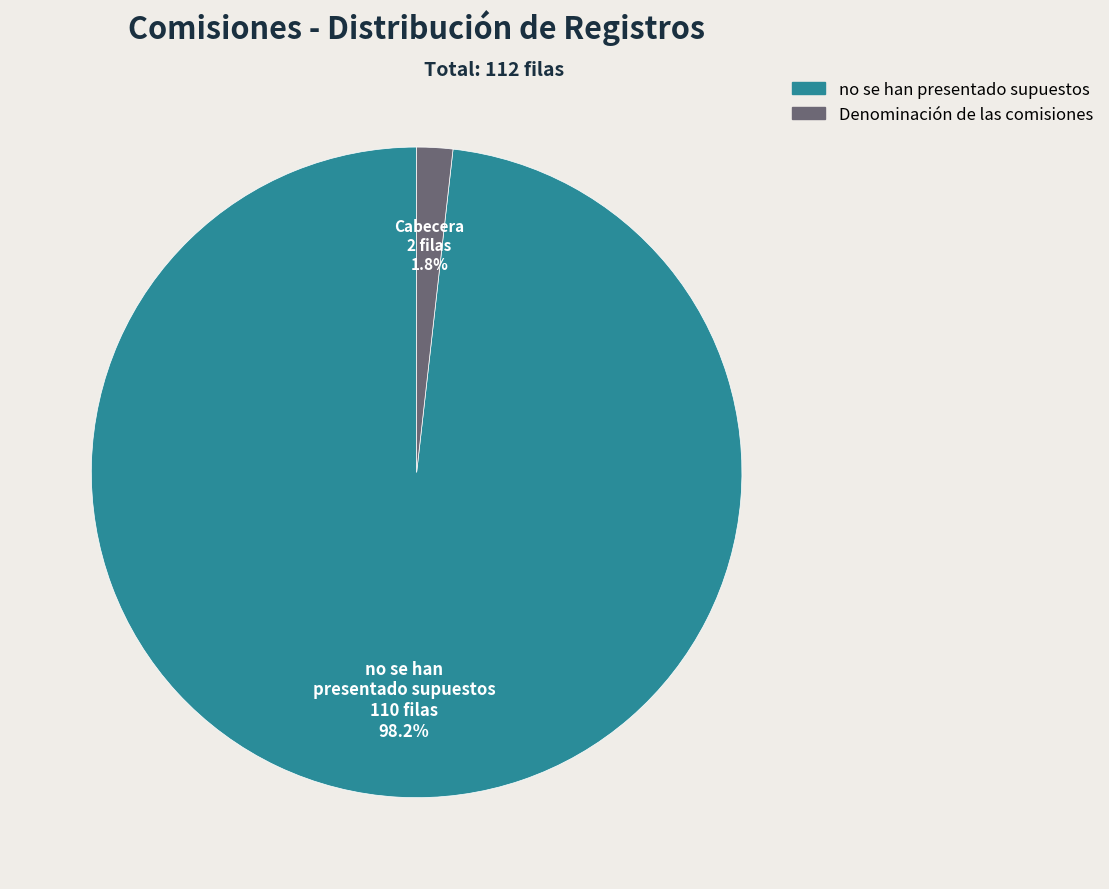

Which slice is the largest?

no se han presentado supuestos